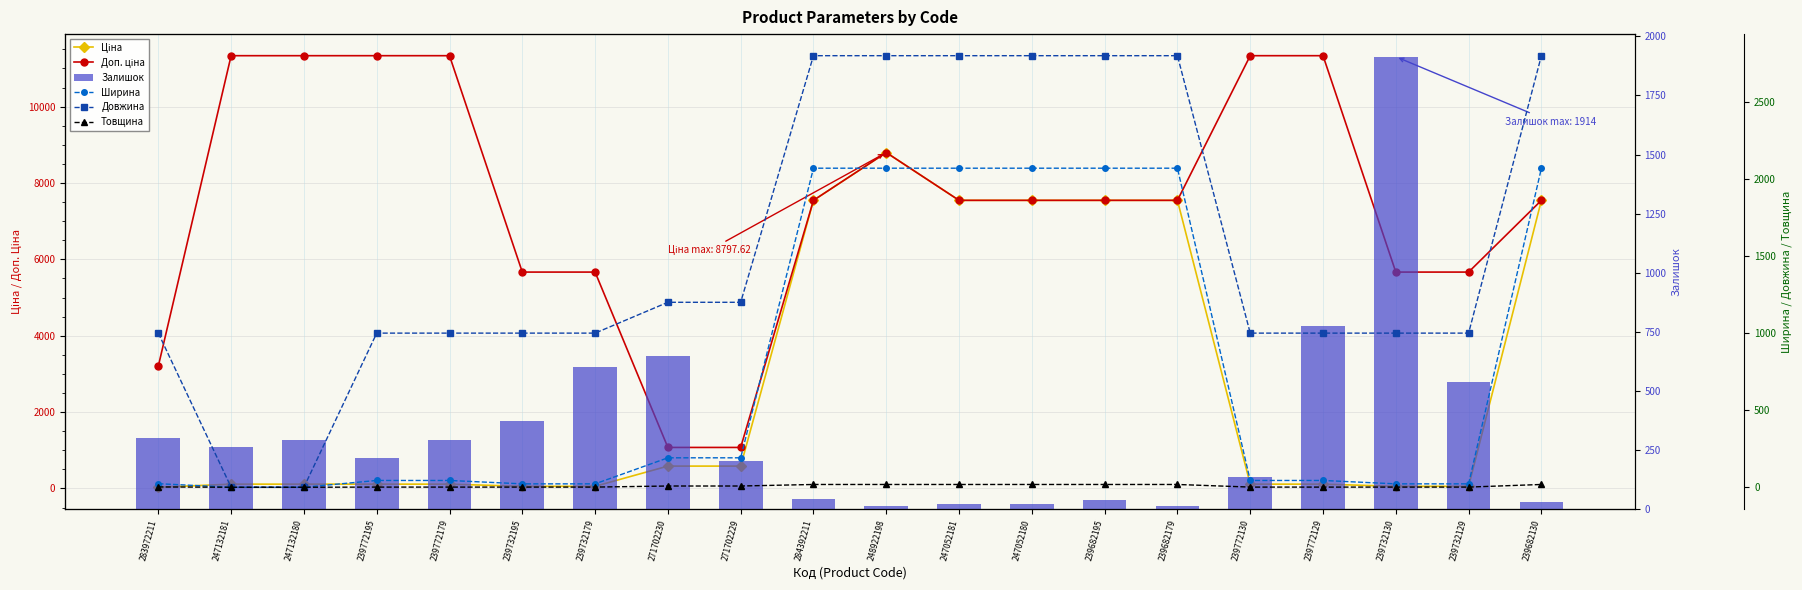

At which label does Залишок reach its peak?

239732130